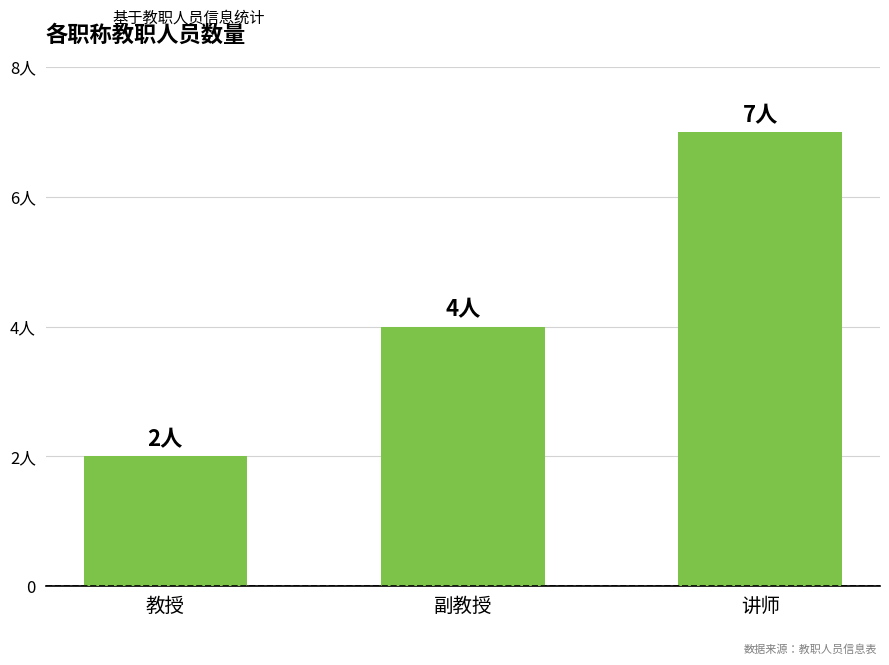

Count the values in the range 2 to 7.

3